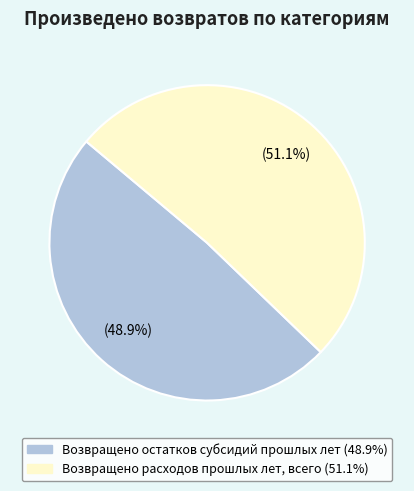

Rank the categories by value from lowest to highest.

Возвращено остатков субсидий прошлых лет, Возвращено расходов прошлых лет, всего